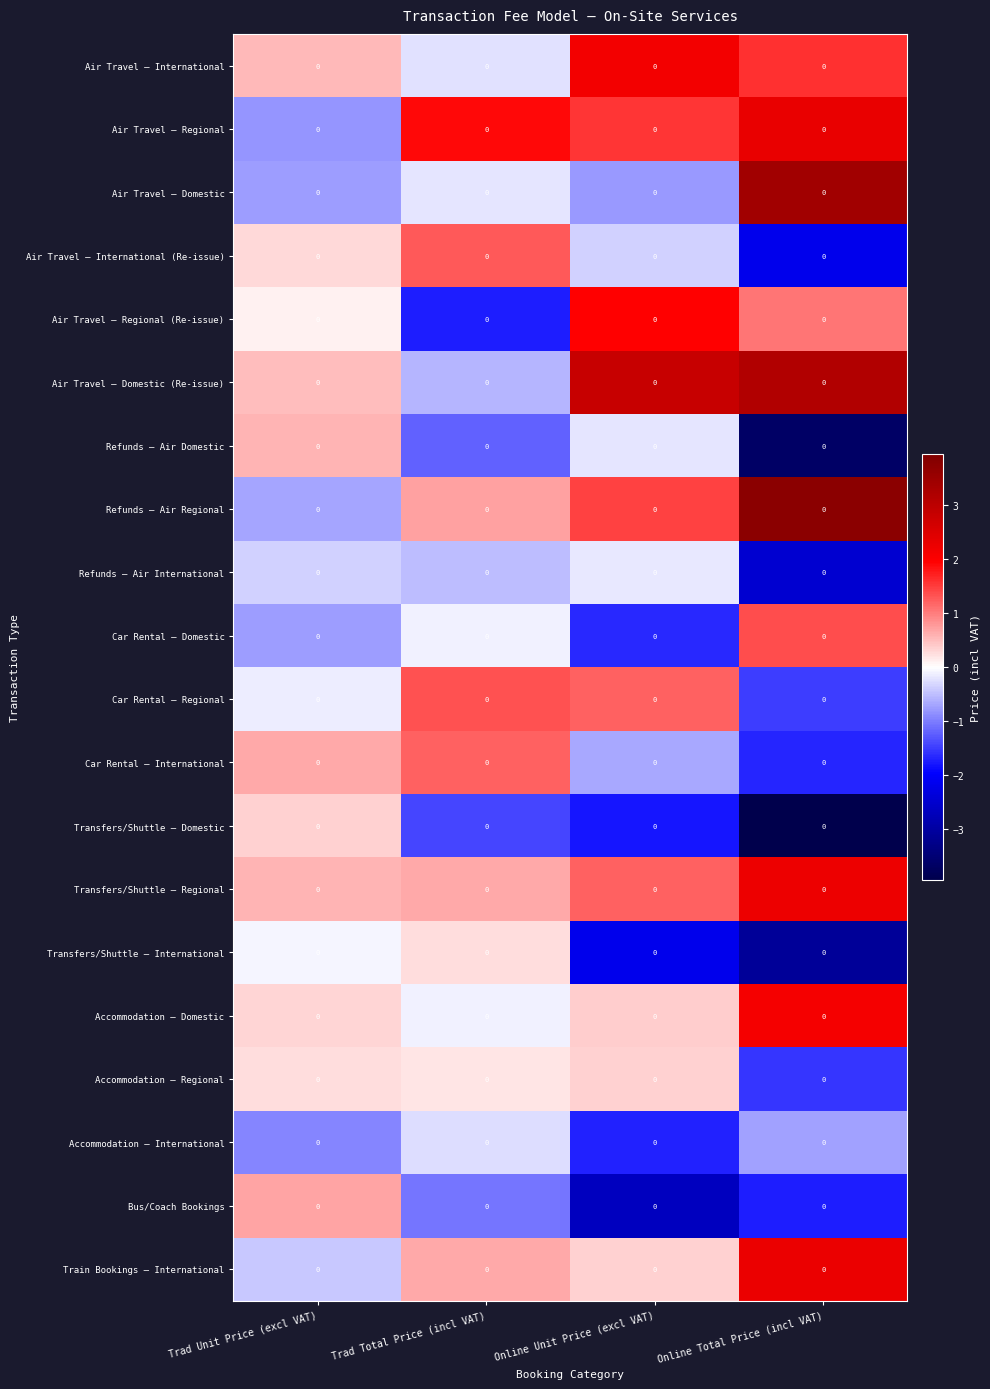

Reading right to left, extract all data points from this chart.

Air Travel – International: Online Total Price (incl VAT)=0.0	Online Unit Price (excl VAT)=0.0	Trad Total Price (incl VAT)=0.0	Trad Unit Price (excl VAT)=0.0
Air Travel – Regional: Online Total Price (incl VAT)=0.0	Online Unit Price (excl VAT)=0.0	Trad Total Price (incl VAT)=0.0	Trad Unit Price (excl VAT)=0.0
Air Travel – Domestic: Online Total Price (incl VAT)=0.0	Online Unit Price (excl VAT)=0.0	Trad Total Price (incl VAT)=0.0	Trad Unit Price (excl VAT)=0.0
Air Travel – International (Re-issue): Online Total Price (incl VAT)=0.0	Online Unit Price (excl VAT)=0.0	Trad Total Price (incl VAT)=0.0	Trad Unit Price (excl VAT)=0.0
Air Travel – Regional (Re-issue): Online Total Price (incl VAT)=0.0	Online Unit Price (excl VAT)=0.0	Trad Total Price (incl VAT)=0.0	Trad Unit Price (excl VAT)=0.0
Air Travel – Domestic (Re-issue): Online Total Price (incl VAT)=0.0	Online Unit Price (excl VAT)=0.0	Trad Total Price (incl VAT)=0.0	Trad Unit Price (excl VAT)=0.0
Refunds – Air Domestic: Online Total Price (incl VAT)=0.0	Online Unit Price (excl VAT)=0.0	Trad Total Price (incl VAT)=0.0	Trad Unit Price (excl VAT)=0.0
Refunds – Air Regional: Online Total Price (incl VAT)=0.0	Online Unit Price (excl VAT)=0.0	Trad Total Price (incl VAT)=0.0	Trad Unit Price (excl VAT)=0.0
Refunds – Air International: Online Total Price (incl VAT)=0.0	Online Unit Price (excl VAT)=0.0	Trad Total Price (incl VAT)=0.0	Trad Unit Price (excl VAT)=0.0
Car Rental – Domestic: Online Total Price (incl VAT)=0.0	Online Unit Price (excl VAT)=0.0	Trad Total Price (incl VAT)=0.0	Trad Unit Price (excl VAT)=0.0
Car Rental – Regional: Online Total Price (incl VAT)=0.0	Online Unit Price (excl VAT)=0.0	Trad Total Price (incl VAT)=0.0	Trad Unit Price (excl VAT)=0.0
Car Rental – International: Online Total Price (incl VAT)=0.0	Online Unit Price (excl VAT)=0.0	Trad Total Price (incl VAT)=0.0	Trad Unit Price (excl VAT)=0.0
Transfers/Shuttle – Domestic: Online Total Price (incl VAT)=0.0	Online Unit Price (excl VAT)=0.0	Trad Total Price (incl VAT)=0.0	Trad Unit Price (excl VAT)=0.0
Transfers/Shuttle – Regional: Online Total Price (incl VAT)=0.0	Online Unit Price (excl VAT)=0.0	Trad Total Price (incl VAT)=0.0	Trad Unit Price (excl VAT)=0.0
Transfers/Shuttle – International: Online Total Price (incl VAT)=0.0	Online Unit Price (excl VAT)=0.0	Trad Total Price (incl VAT)=0.0	Trad Unit Price (excl VAT)=0.0
Accommodation – Domestic: Online Total Price (incl VAT)=0.0	Online Unit Price (excl VAT)=0.0	Trad Total Price (incl VAT)=0.0	Trad Unit Price (excl VAT)=0.0
Accommodation – Regional: Online Total Price (incl VAT)=0.0	Online Unit Price (excl VAT)=0.0	Trad Total Price (incl VAT)=0.0	Trad Unit Price (excl VAT)=0.0
Accommodation – International: Online Total Price (incl VAT)=0.0	Online Unit Price (excl VAT)=0.0	Trad Total Price (incl VAT)=0.0	Trad Unit Price (excl VAT)=0.0
Bus/Coach Bookings: Online Total Price (incl VAT)=0.0	Online Unit Price (excl VAT)=0.0	Trad Total Price (incl VAT)=0.0	Trad Unit Price (excl VAT)=0.0
Train Bookings – International: Online Total Price (incl VAT)=0.0	Online Unit Price (excl VAT)=0.0	Trad Total Price (incl VAT)=0.0	Trad Unit Price (excl VAT)=0.0